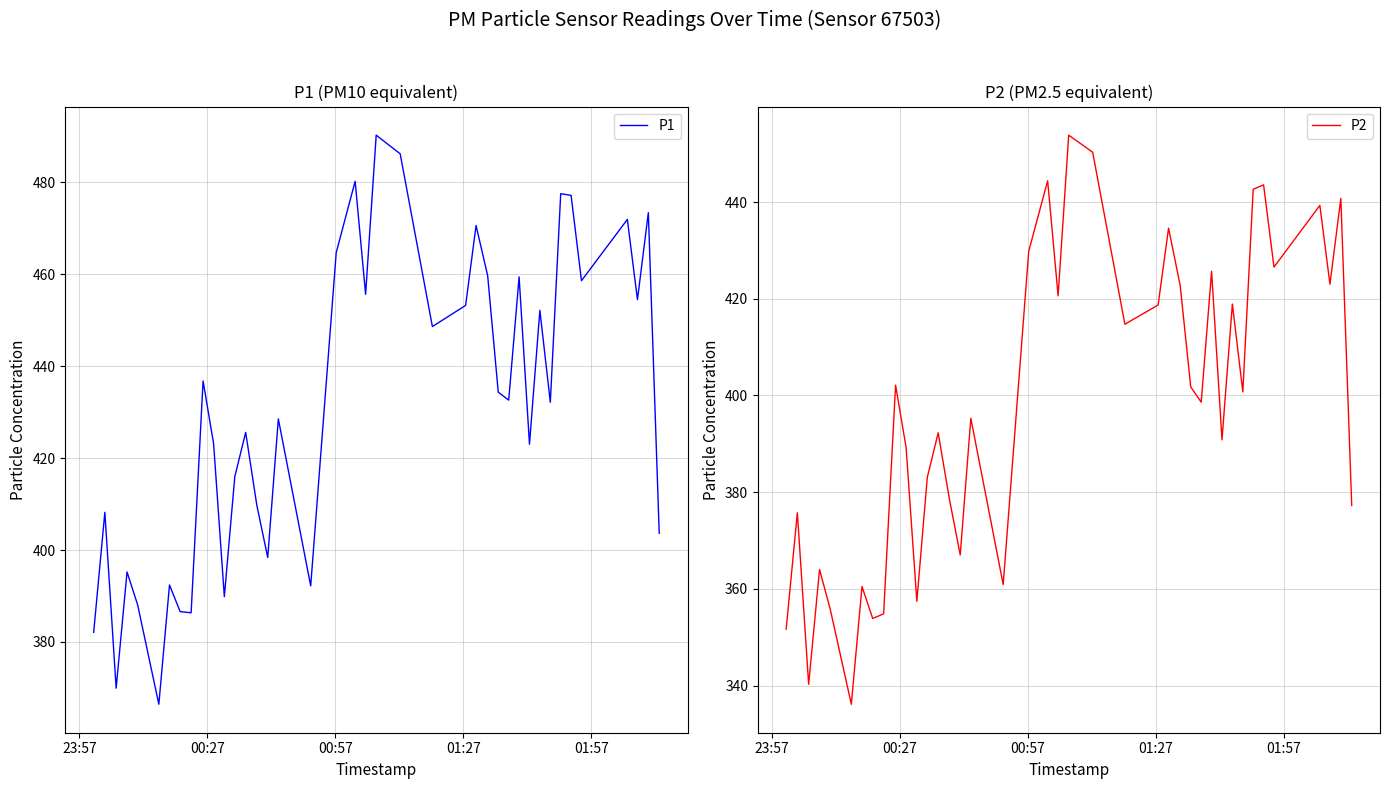

Rank the series by their average value, from lowest to highest.

P2, P1